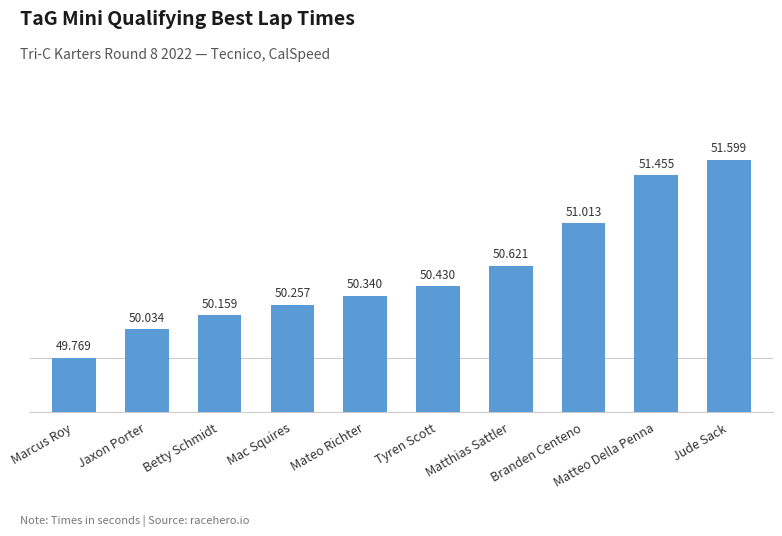

Between Branden Centeno and Jaxon Porter, which is larger?

Branden Centeno